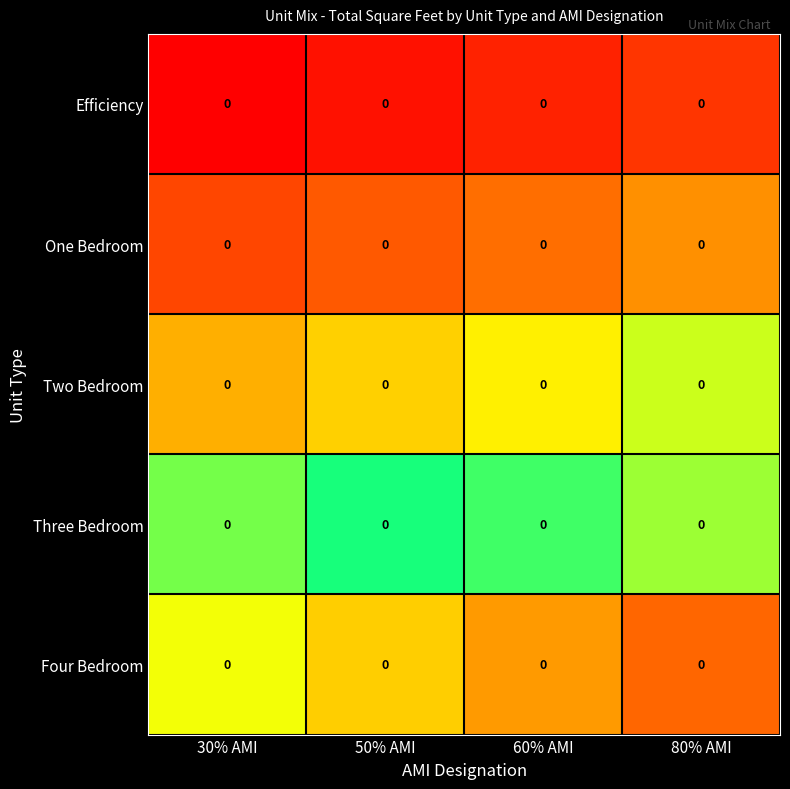

Rank the series at 60% AMI from highest to lowest value.

Four Bedroom, Three Bedroom, Two Bedroom, One Bedroom, Efficiency